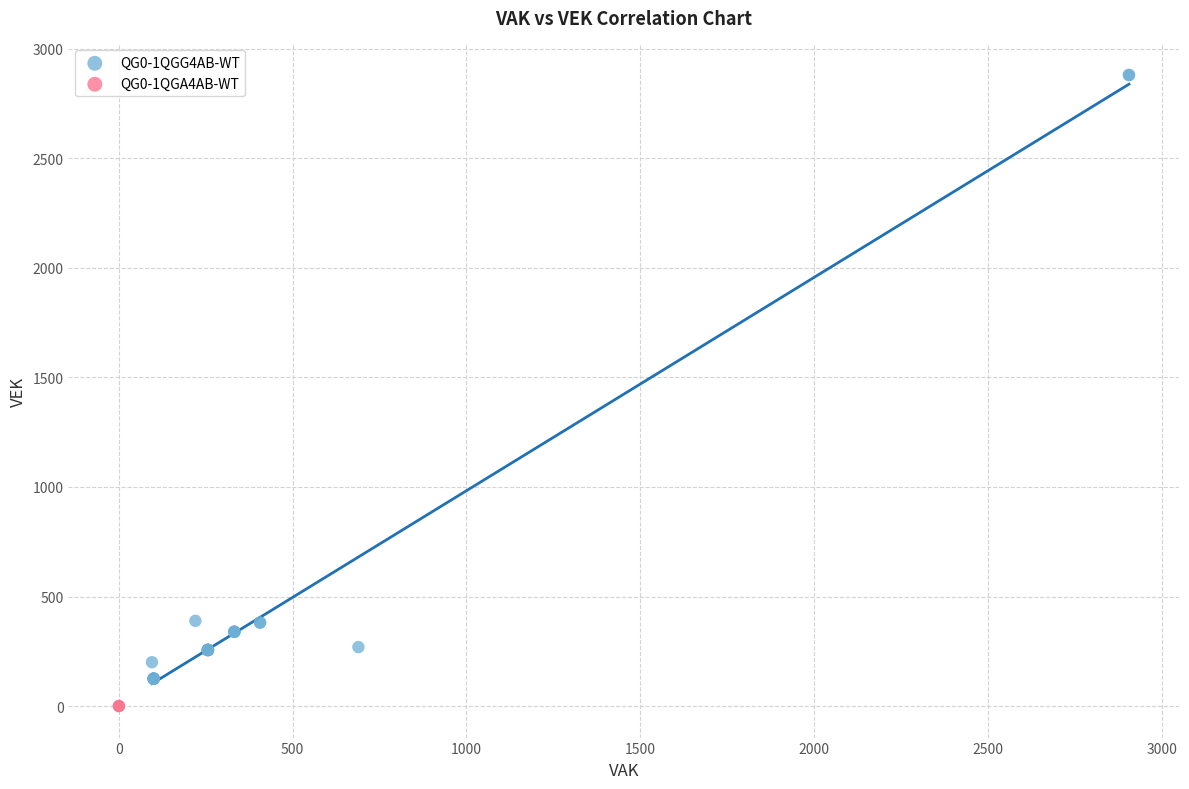

What are all the series names shown in the legend?

QG0-1QGG4AB-WT, QG0-1QGA4AB-WT